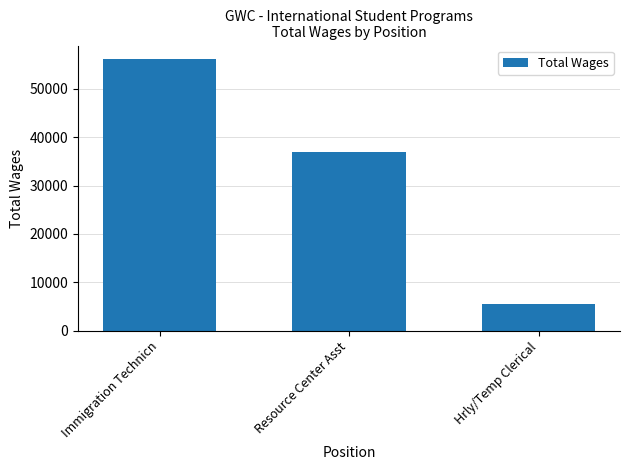

What is the difference between the maximum and minimum values?

50641